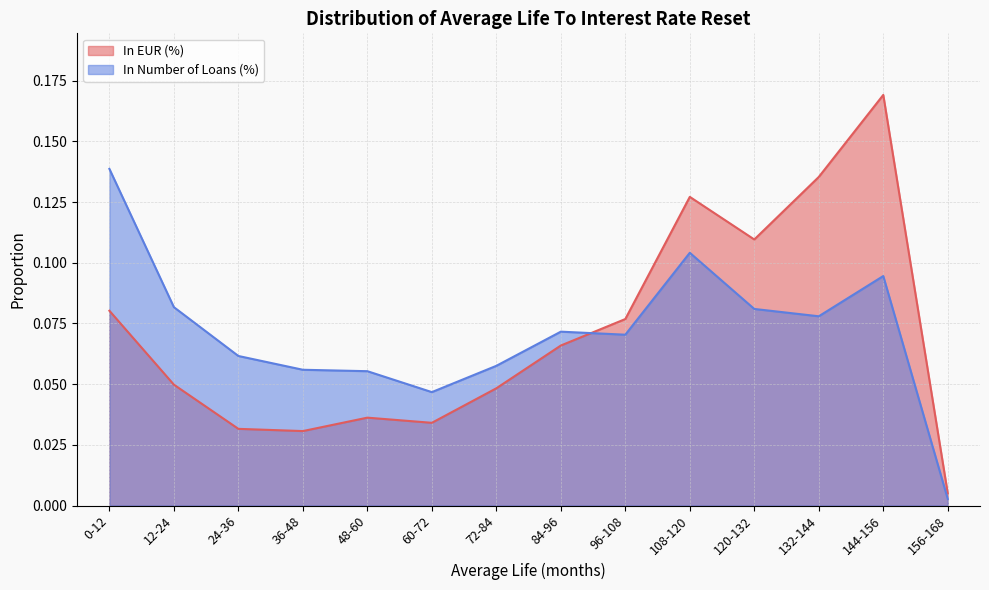

After their last crossing, which series has the higher values: In EUR (%) or In Number of Loans (%)?

In EUR (%)